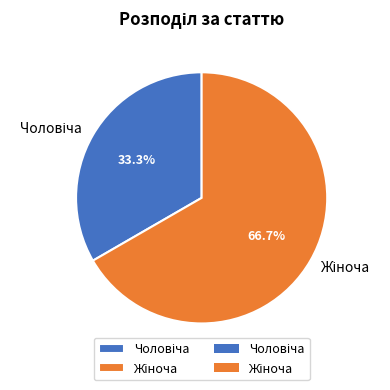

Is there a majority slice in this chart?

Yes